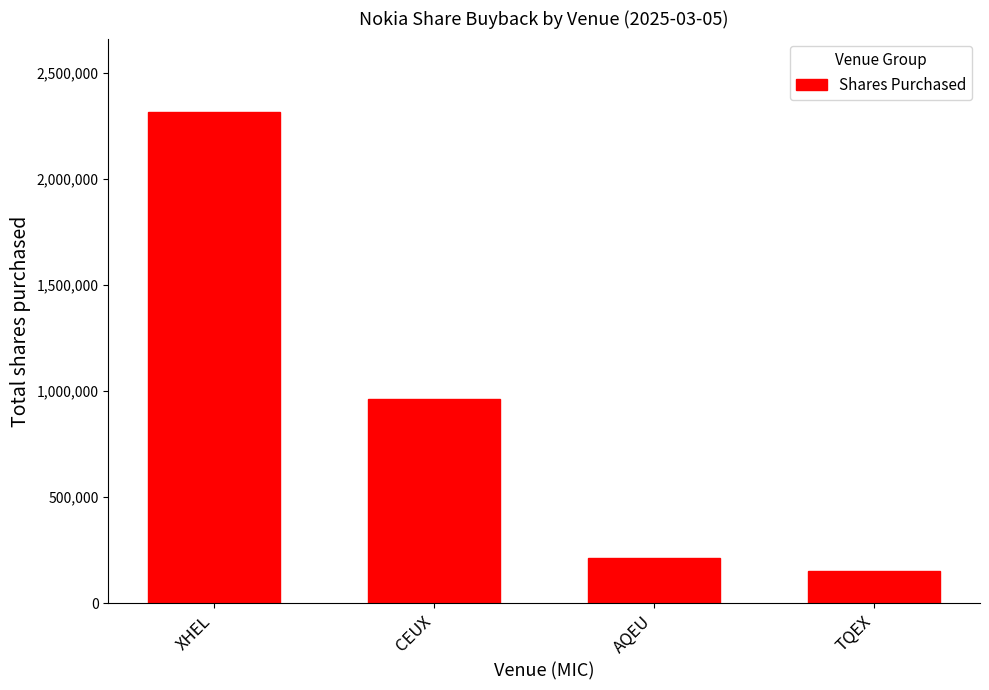

List the labels in order of value, largest first.

XHEL, CEUX, AQEU, TQEX